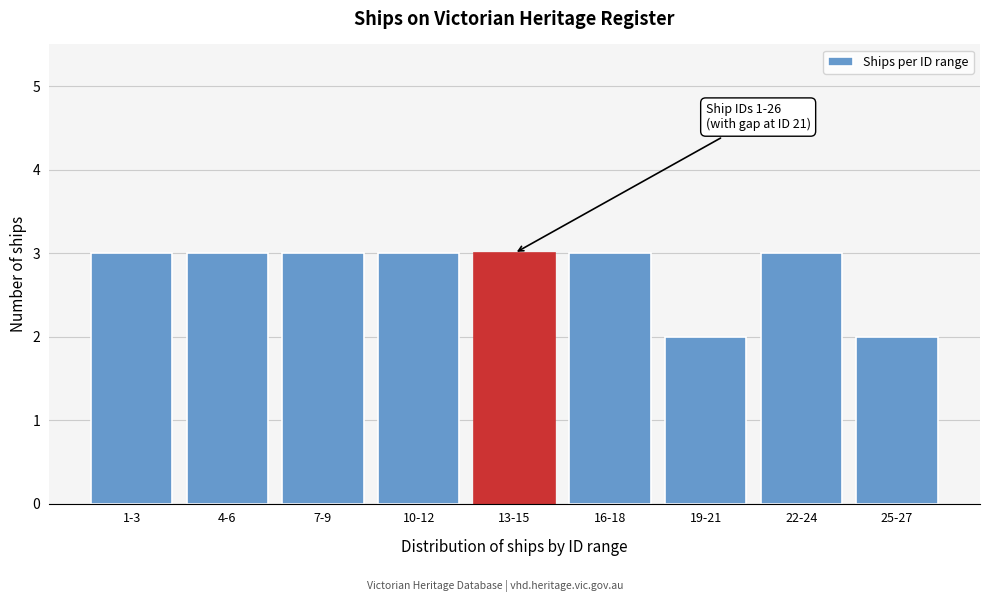

Reading right to left, what are all the values shown in this chart?

2	3	2	3	3	3	3	3	3